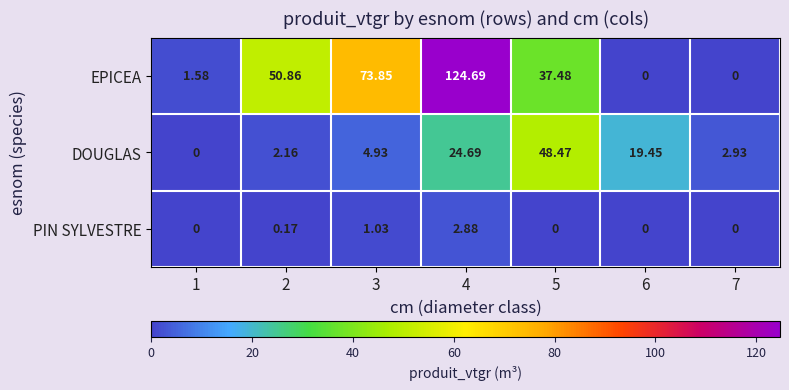

Count the number of categories in the chart.

7